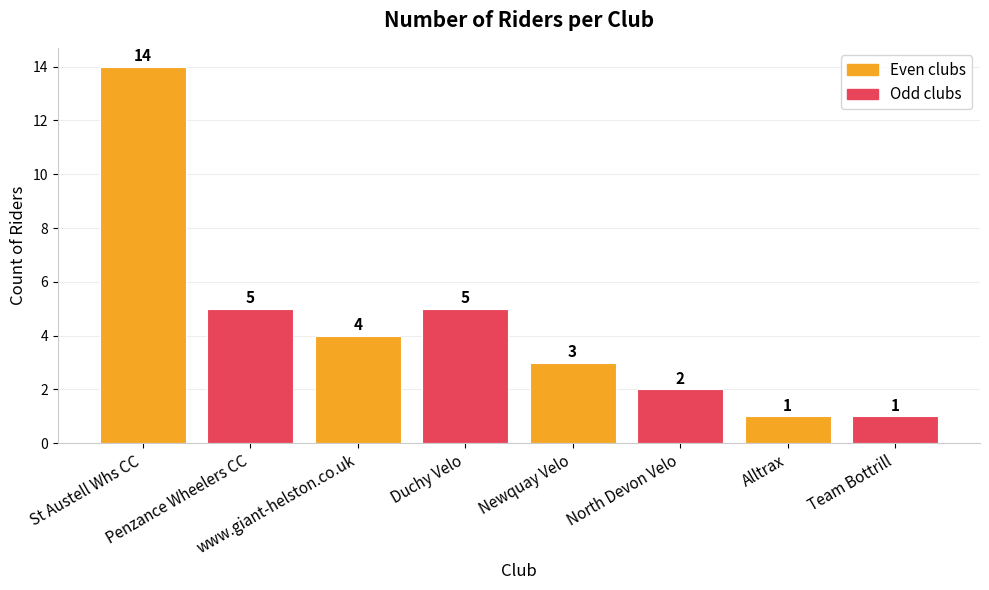

Is it true that the value at Duchy Velo is 7?

False